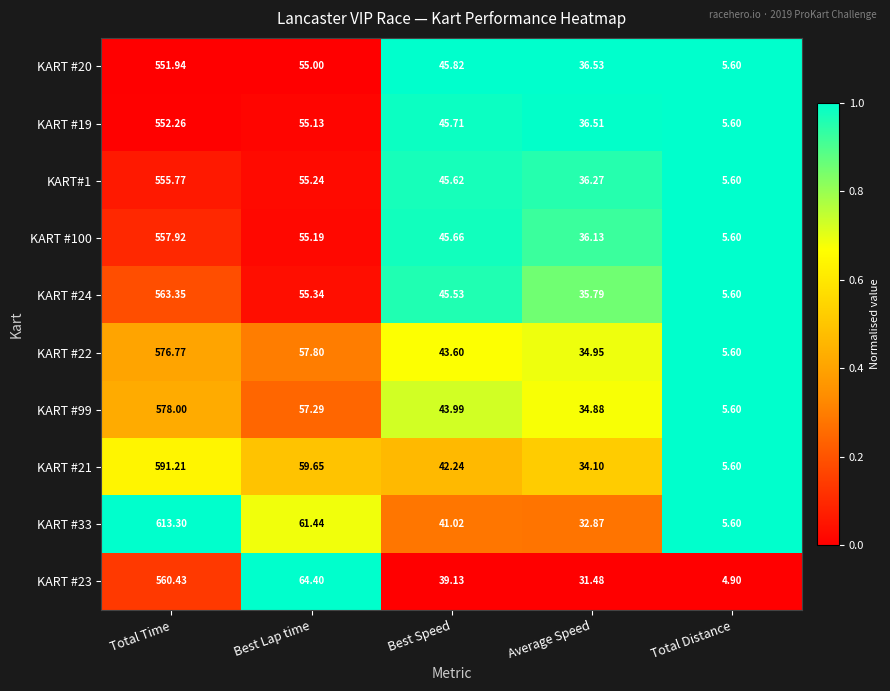

Count the number of categories in the chart.

5